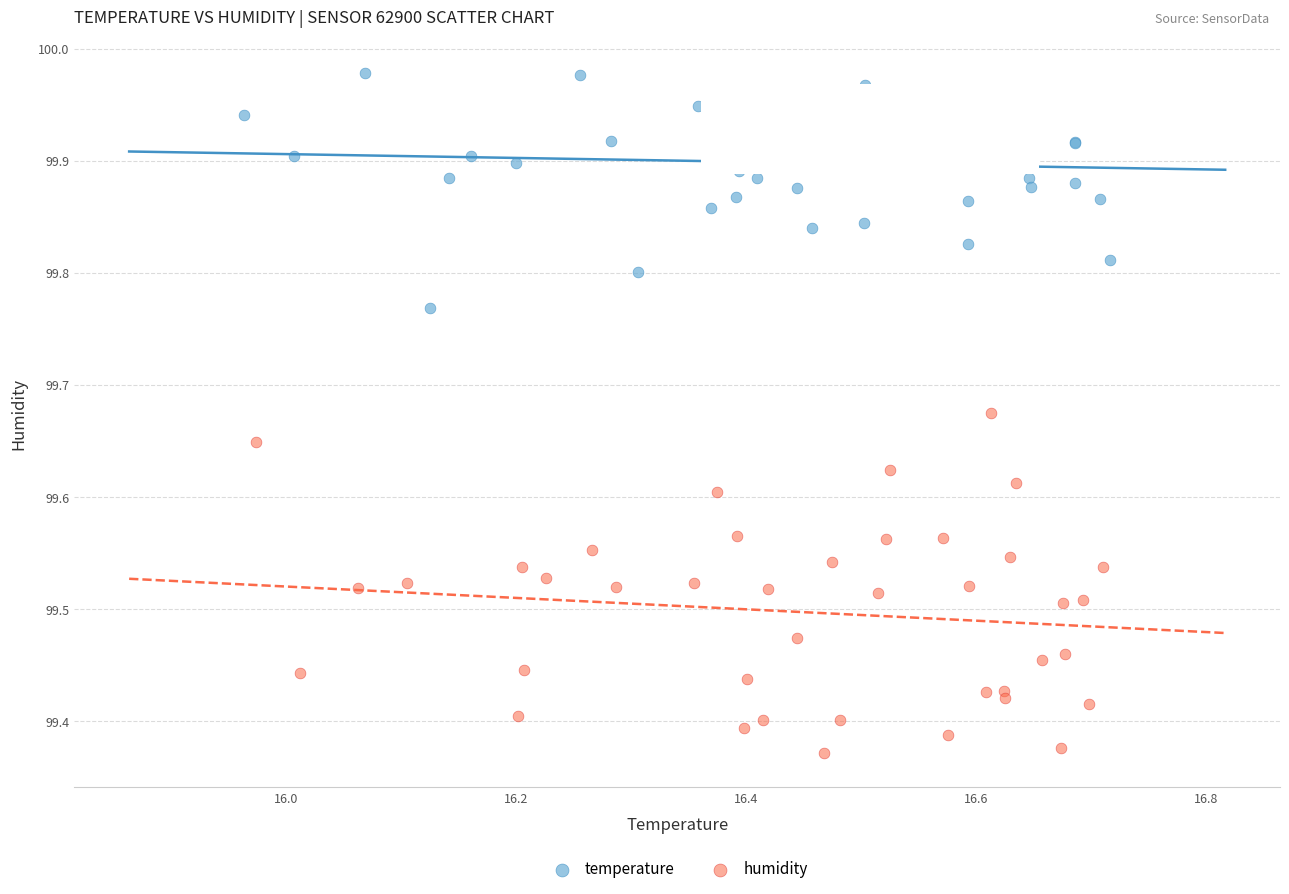

Which series reaches the minimum Y coordinate?

humidity